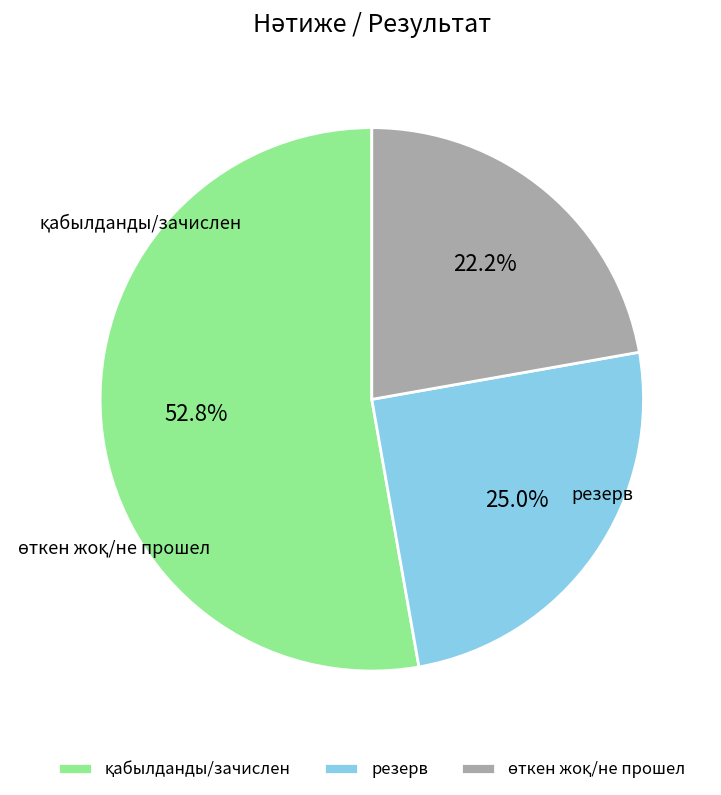

What percentage is the қабылданды/зачислен slice, to the nearest percent?

53%